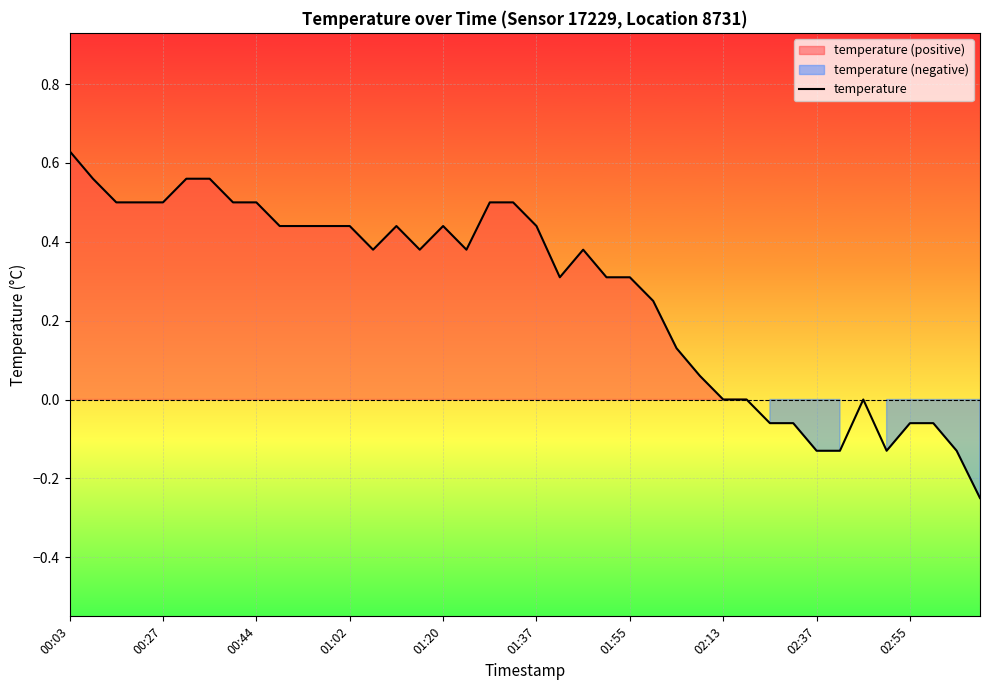

What is the change in value from 00:03 to 10?

-0.2